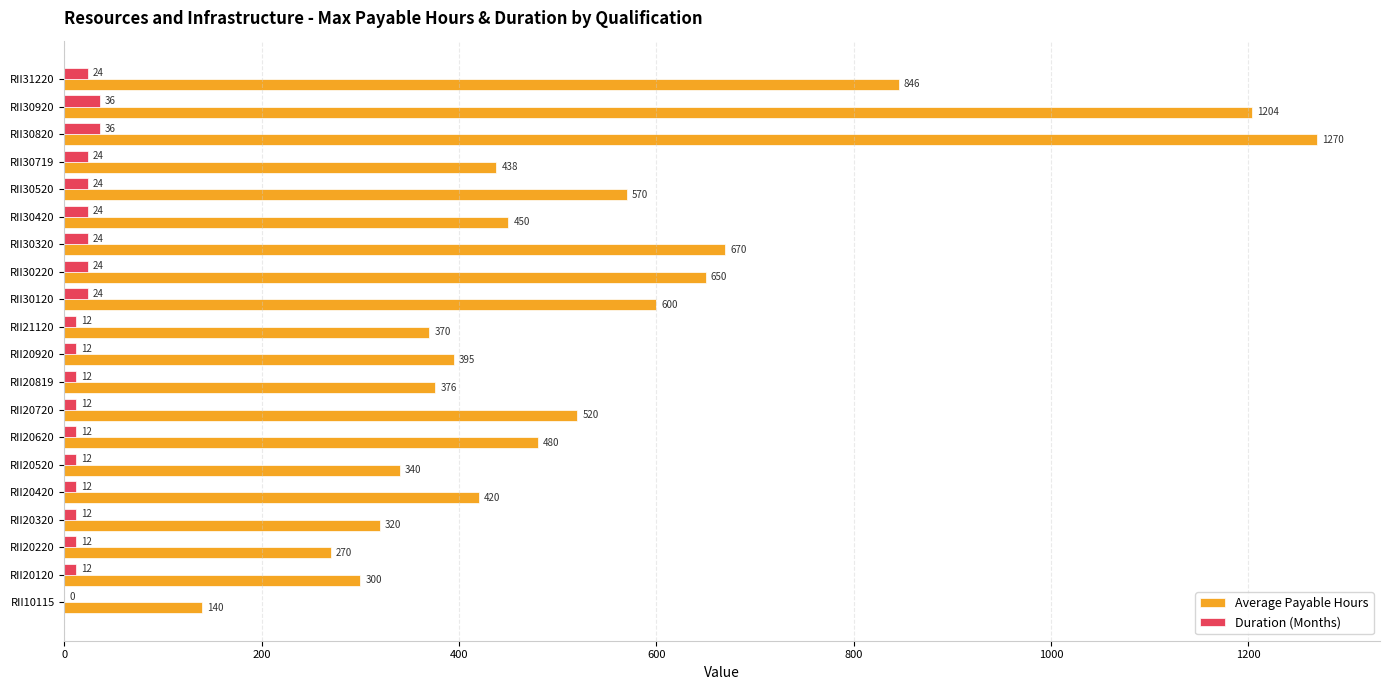

Which series changed the most between RII30320 and RII30820?

Average Payable Hours